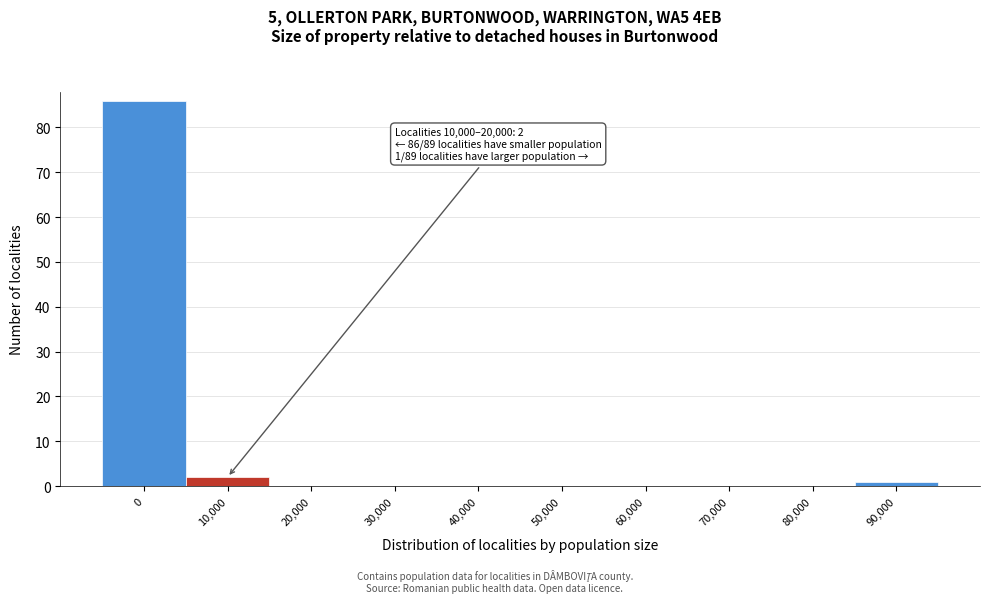

Reading left to right, what are all the values shown in this chart?

0=86	10,000=2	20,000=0	30,000=0	40,000=0	50,000=0	60,000=0	70,000=0	80,000=0	90,000=1